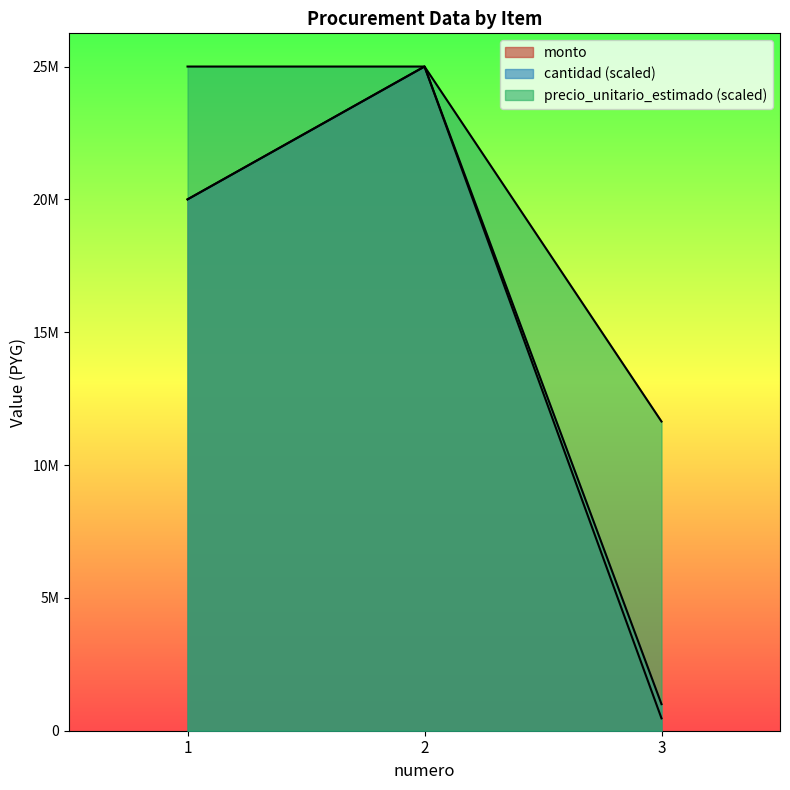

Count the number of categories in the chart.

3